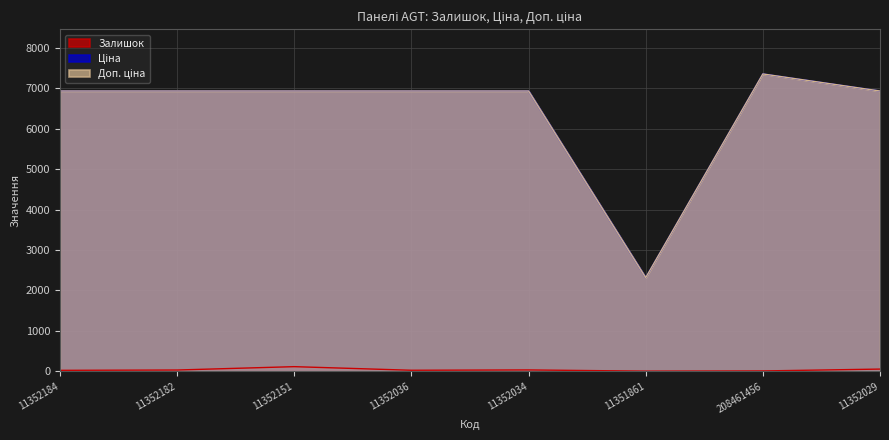

What are all the series names shown in the legend?

Залишок, Ціна, Доп. ціна